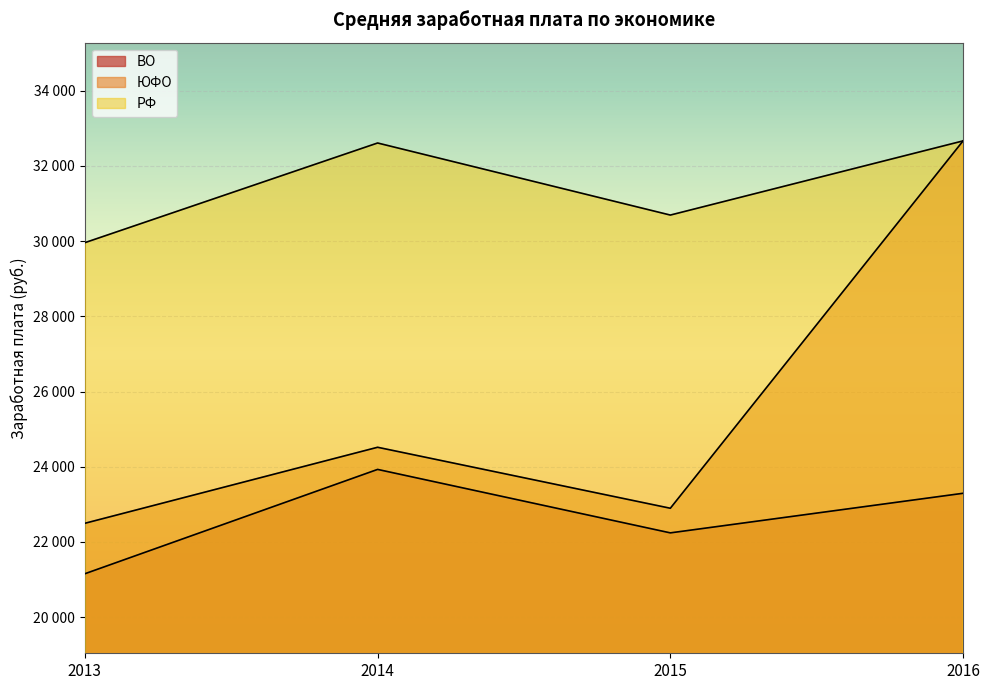

At 2016, list the series in order from largest to smallest.

ЮФО, РФ, ВО